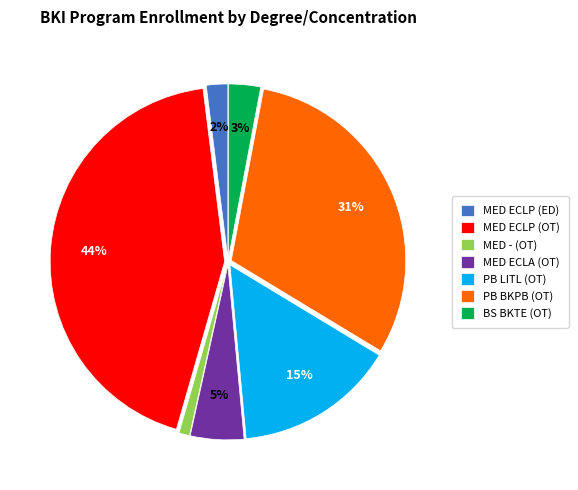

Rank the categories by value from highest to lowest.

MED ECLP (OT), PB BKPB (OT), PB LITL (OT), MED ECLA (OT), BS BKTE (OT), MED ECLP (ED), MED - (OT)